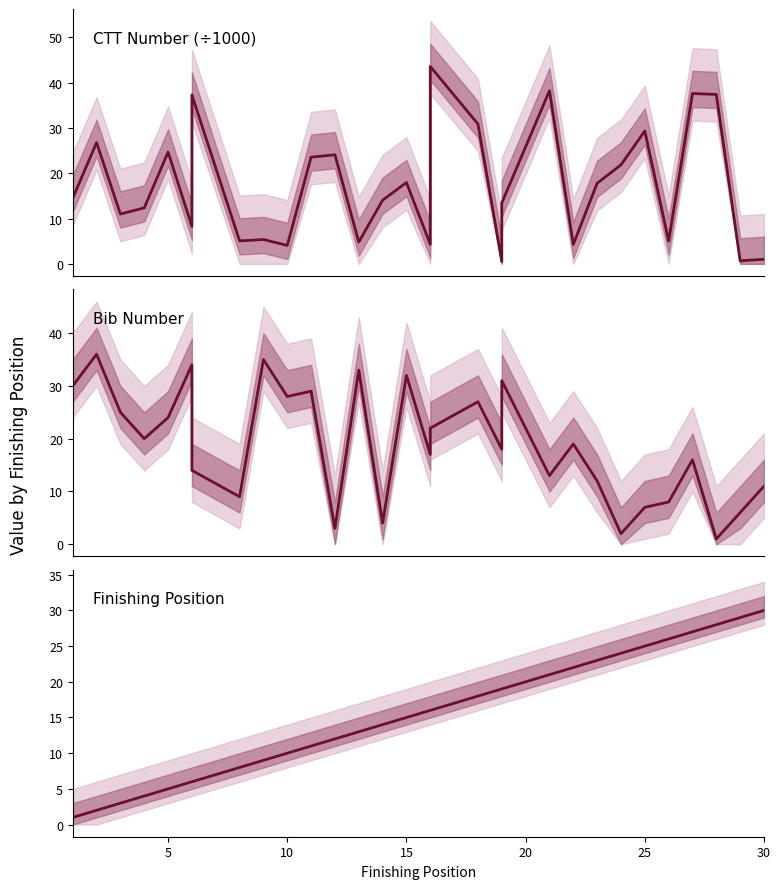

What is the difference between the highest and lowest values at 5?

19.7